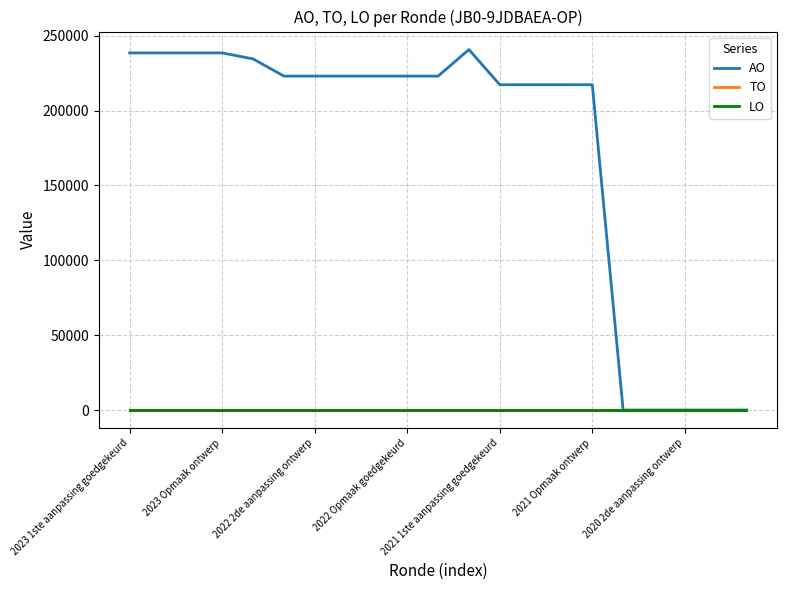

Does the chart display data point markers on the line(s)?

No